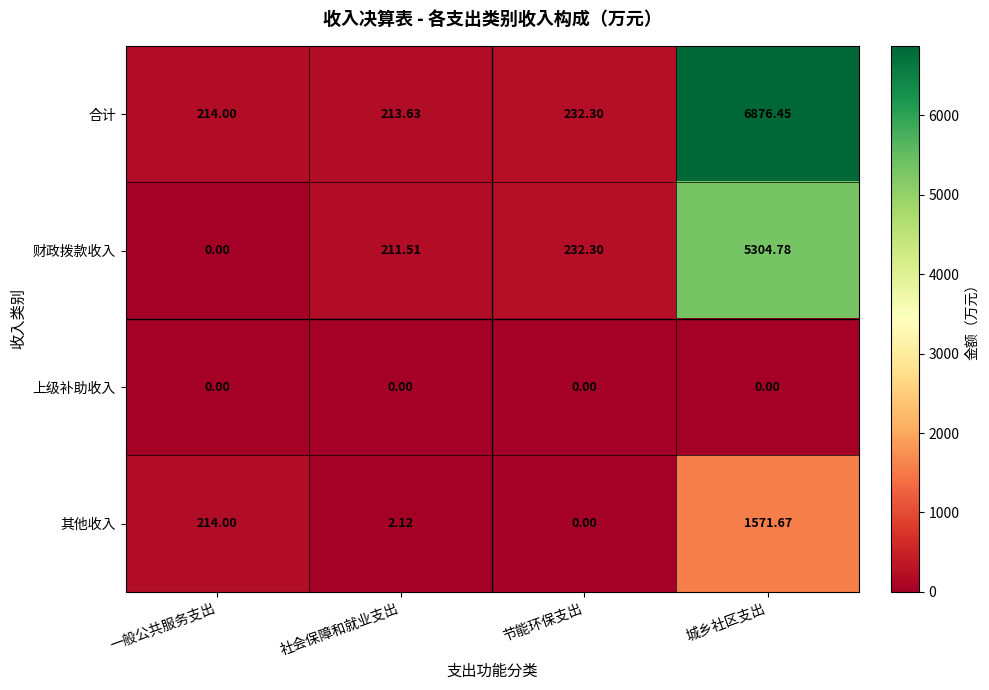

At which label does 财政拨款收入 first exceed 232?

节能环保支出